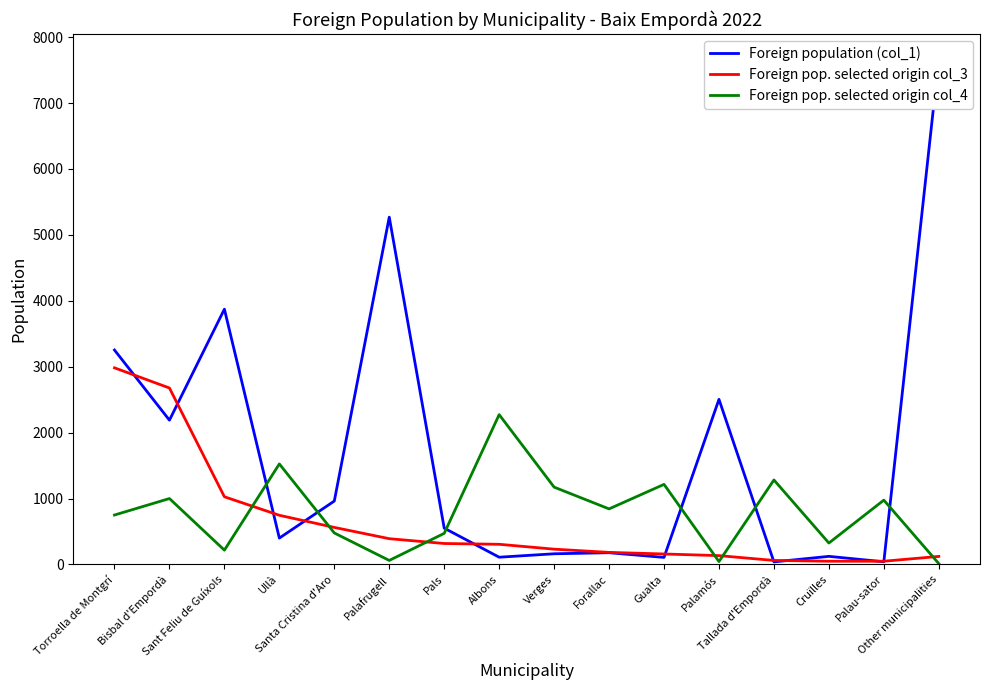

Which series has the largest total across all categories?

Foreign population (col_1)